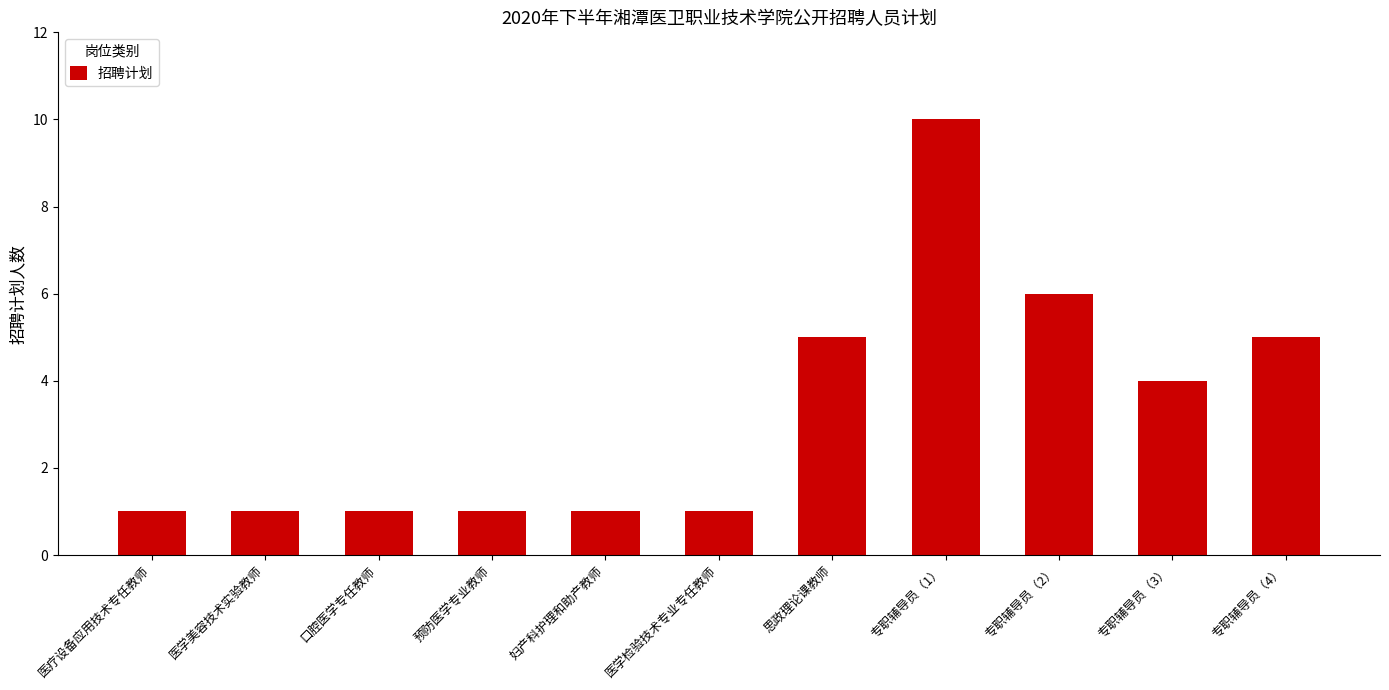

What is the greatest value displayed?

10